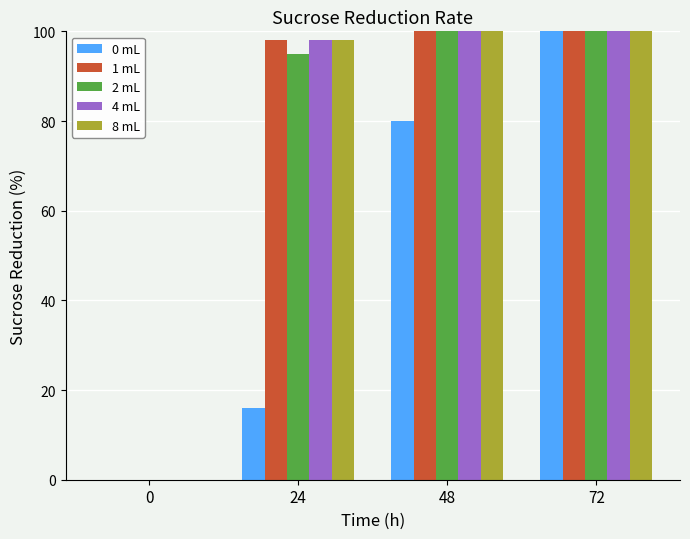

Reading left to right, transcribe all the data shown in this chart.

0 mL: 0	16	80	100
1 mL: 0	98	100	100
2 mL: 0	95	100	100
4 mL: 0	98	100	100
8 mL: 0	98	100	100